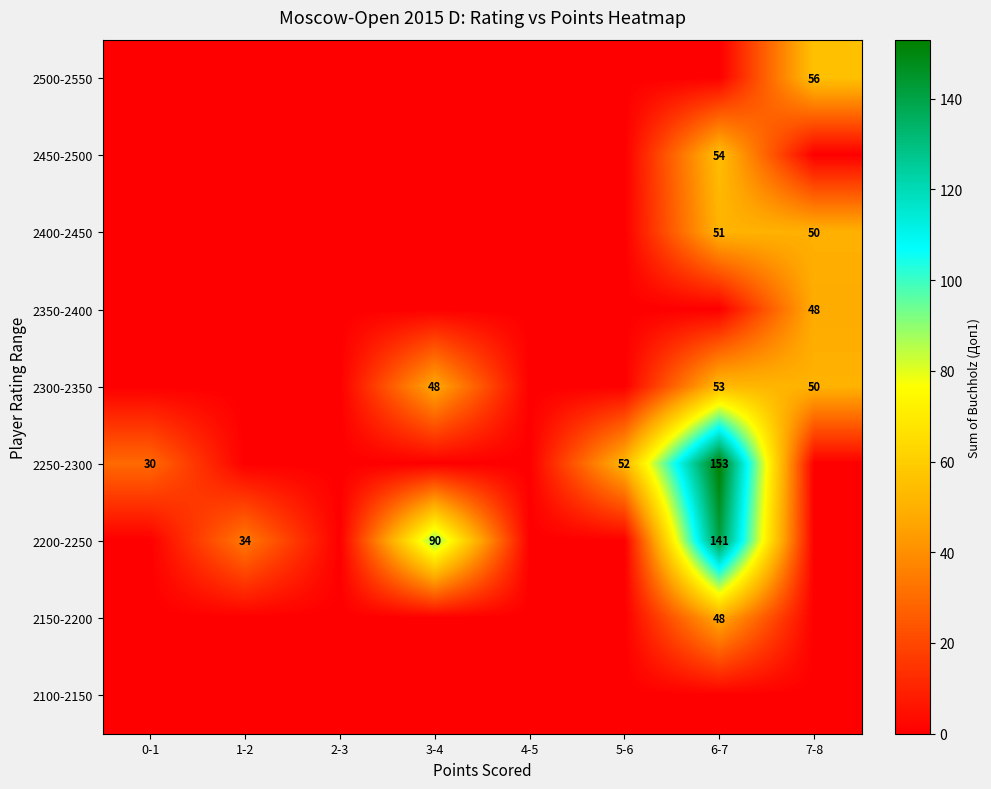

Is it true that 2250-2300 equals 26 at 5-6?

False